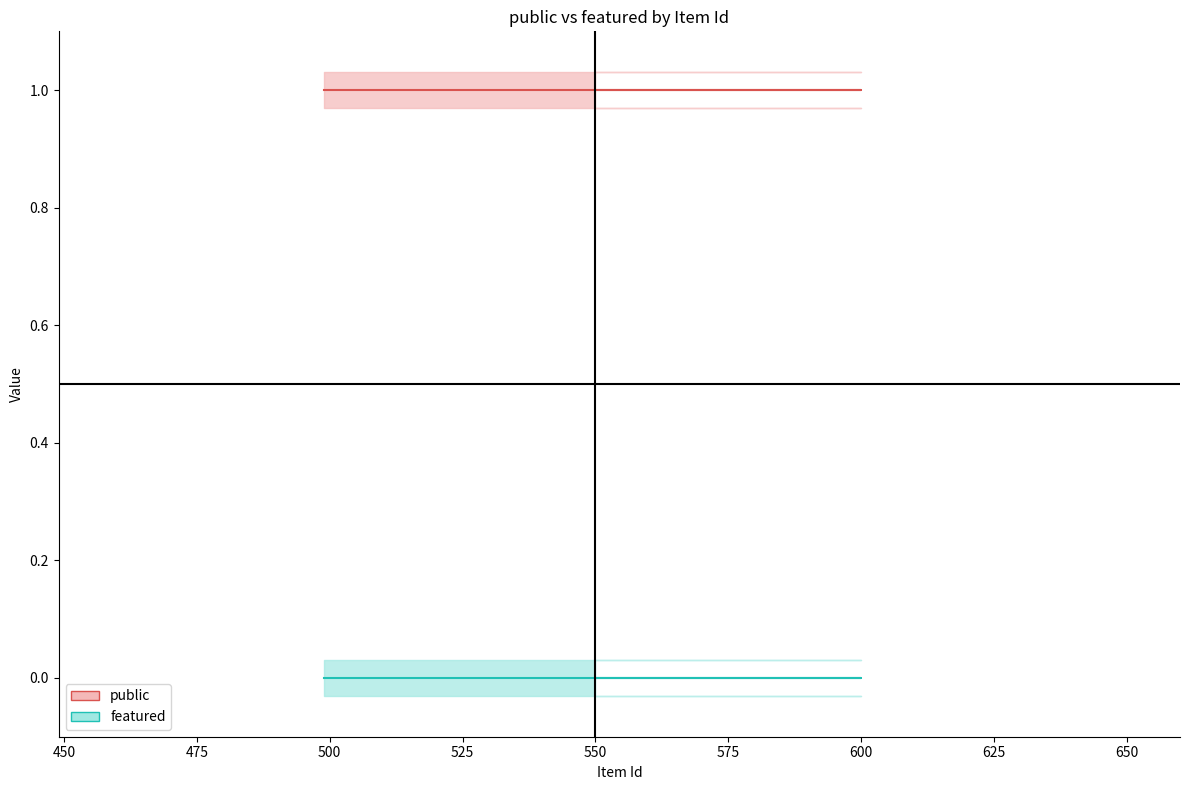

List the series in order of their peak value, lowest first.

featured, public